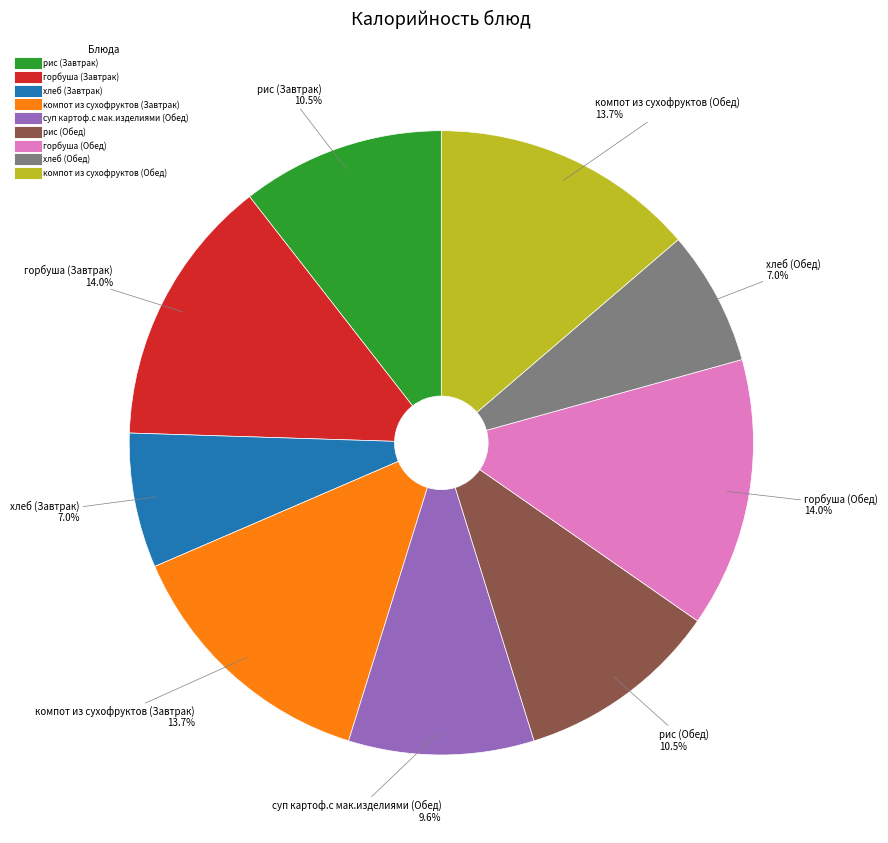

Which has a higher value, компот из сухофруктов (Обед) or хлеб (Завтрак)?

компот из сухофруктов (Обед)